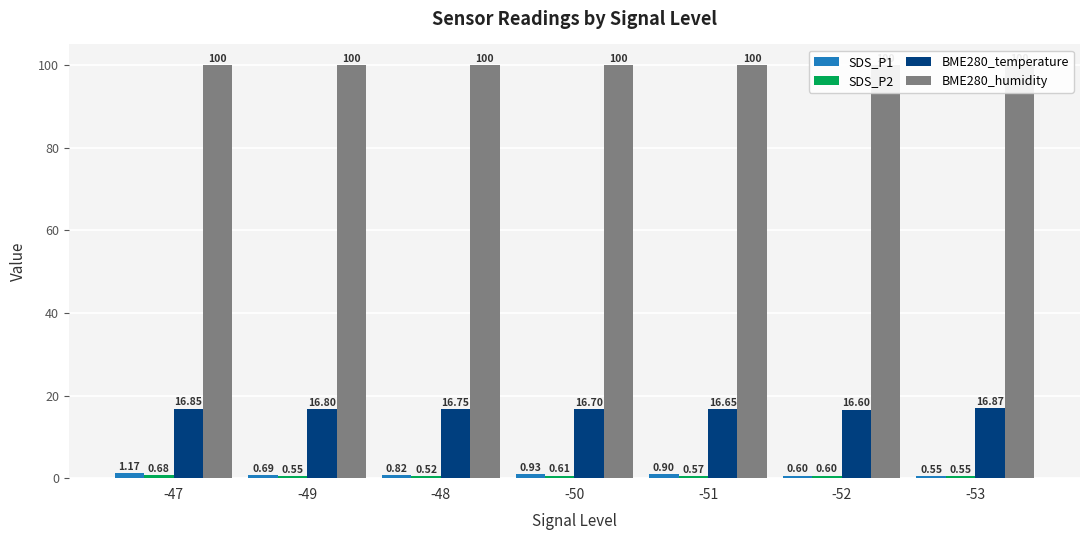

What is the spread (max minus min) of values at -52?

99.4